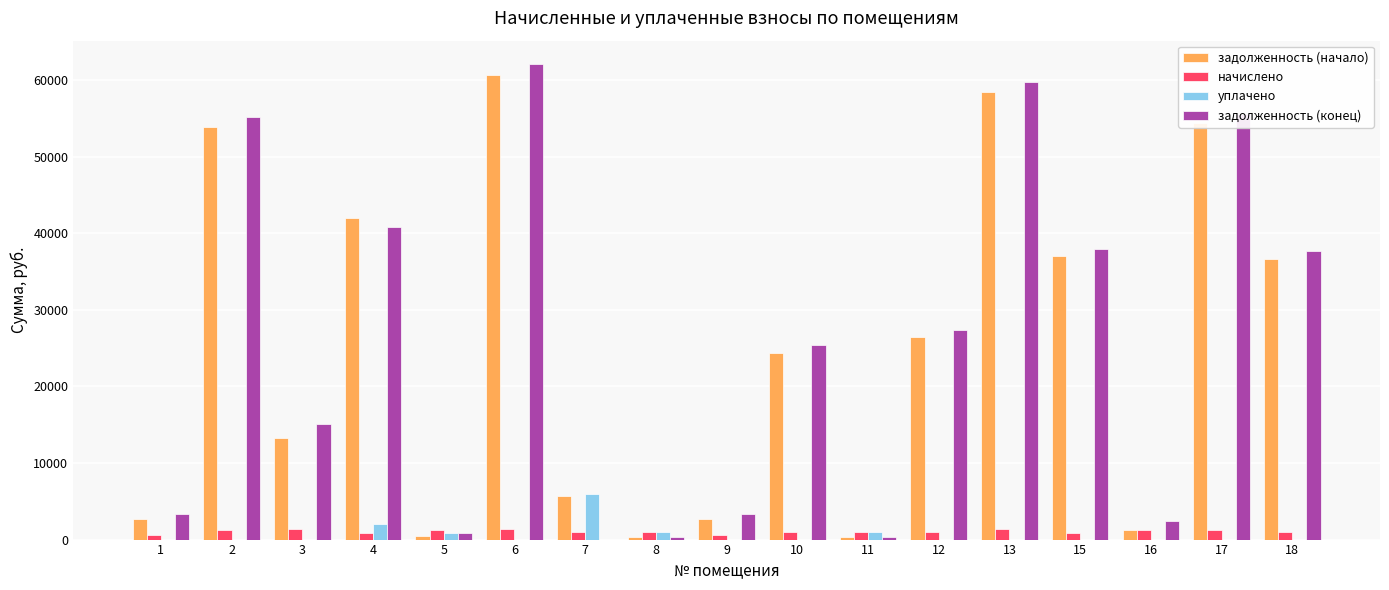

How many values in the начислено series exceed 1023?

9